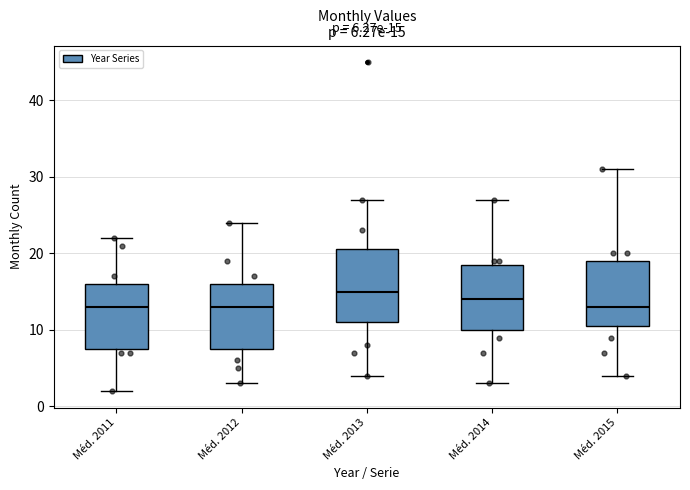

Comparing the boxes themselves (not the whiskers), which one is the tallest?

Méd. 2013